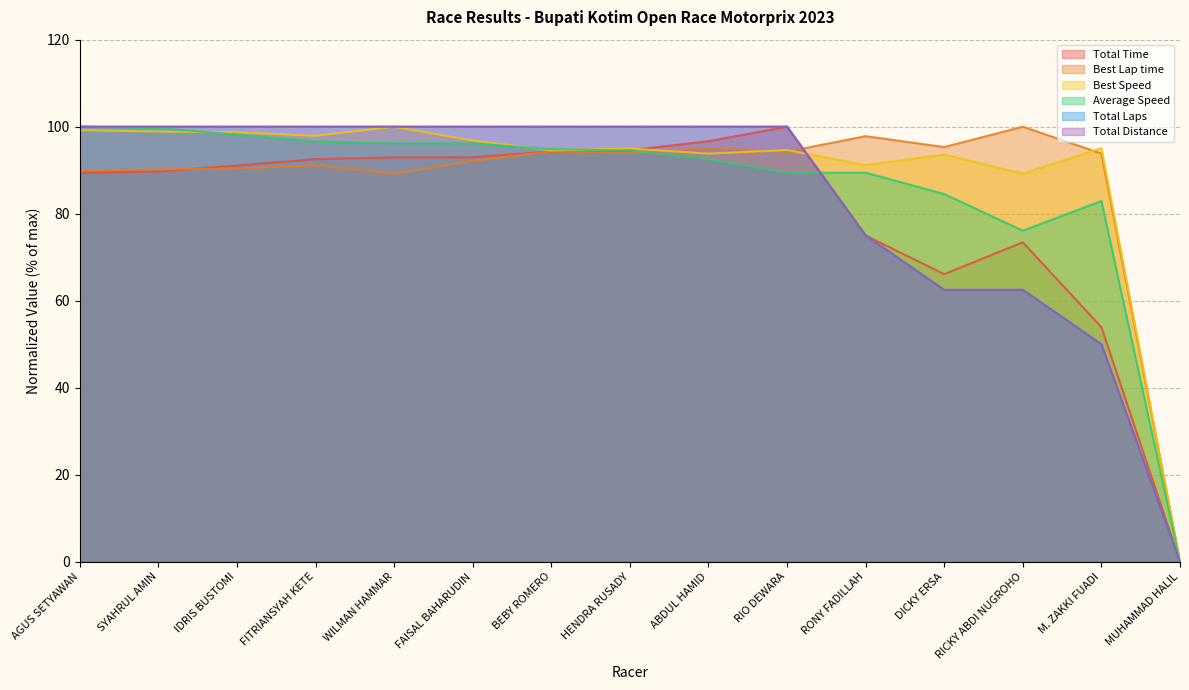

Reading right to left, transcribe all the data shown in this chart.

Total Time: MUHAMMAD HALIL=0.0	M. ZAKKI FUADI=53.9	RICKY ABDI NUGROHO=73.4	DICKY ERSA=66.1	RONY FADILLAH=75.0	RIO DEWARA=100.0	ABDUL HAMID=96.7	HENDRA RUSADY=94.6	BEBY ROMERO=94.3	FAISAL BAHARUDIN=93.0	WILMAN HAMMAR=93.0	FITRIANSYAH KETE=92.5	IDRIS BUSTOMI=91.1	SYAHRUL AMIN=89.7	AGUS SETYAWAN=89.4
Best Lap time: MUHAMMAD HALIL=0.0	M. ZAKKI FUADI=93.8	RICKY ABDI NUGROHO=100.0	DICKY ERSA=95.3	RONY FADILLAH=97.8	RIO DEWARA=94.3	ABDUL HAMID=95.1	HENDRA RUSADY=93.9	BEBY ROMERO=94.3	FAISAL BAHARUDIN=92.1	WILMAN HAMMAR=89.2	FITRIANSYAH KETE=91.1	IDRIS BUSTOMI=90.4	SYAHRUL AMIN=90.2	AGUS SETYAWAN=89.9
Best Speed: MUHAMMAD HALIL=0.0	M. ZAKKI FUADI=95.1	RICKY ABDI NUGROHO=89.2	DICKY ERSA=93.6	RONY FADILLAH=91.2	RIO DEWARA=94.6	ABDUL HAMID=93.8	HENDRA RUSADY=95.0	BEBY ROMERO=94.6	FAISAL BAHARUDIN=96.8	WILMAN HAMMAR=100.0	FITRIANSYAH KETE=97.9	IDRIS BUSTOMI=98.7	SYAHRUL AMIN=98.9	AGUS SETYAWAN=99.2
Average Speed: MUHAMMAD HALIL=0.0	M. ZAKKI FUADI=82.9	RICKY ABDI NUGROHO=76.1	DICKY ERSA=84.5	RONY FADILLAH=89.4	RIO DEWARA=89.4	ABDUL HAMID=92.5	HENDRA RUSADY=94.5	BEBY ROMERO=94.8	FAISAL BAHARUDIN=96.2	WILMAN HAMMAR=96.2	FITRIANSYAH KETE=96.6	IDRIS BUSTOMI=98.2	SYAHRUL AMIN=99.7	AGUS SETYAWAN=100.0
Total Laps: MUHAMMAD HALIL=0.0	M. ZAKKI FUADI=50.0	RICKY ABDI NUGROHO=62.5	DICKY ERSA=62.5	RONY FADILLAH=75.0	RIO DEWARA=100.0	ABDUL HAMID=100.0	HENDRA RUSADY=100.0	BEBY ROMERO=100.0	FAISAL BAHARUDIN=100.0	WILMAN HAMMAR=100.0	FITRIANSYAH KETE=100.0	IDRIS BUSTOMI=100.0	SYAHRUL AMIN=100.0	AGUS SETYAWAN=100.0
Total Distance: MUHAMMAD HALIL=0.0	M. ZAKKI FUADI=50.0	RICKY ABDI NUGROHO=62.5	DICKY ERSA=62.5	RONY FADILLAH=75.0	RIO DEWARA=100.0	ABDUL HAMID=100.0	HENDRA RUSADY=100.0	BEBY ROMERO=100.0	FAISAL BAHARUDIN=100.0	WILMAN HAMMAR=100.0	FITRIANSYAH KETE=100.0	IDRIS BUSTOMI=100.0	SYAHRUL AMIN=100.0	AGUS SETYAWAN=100.0